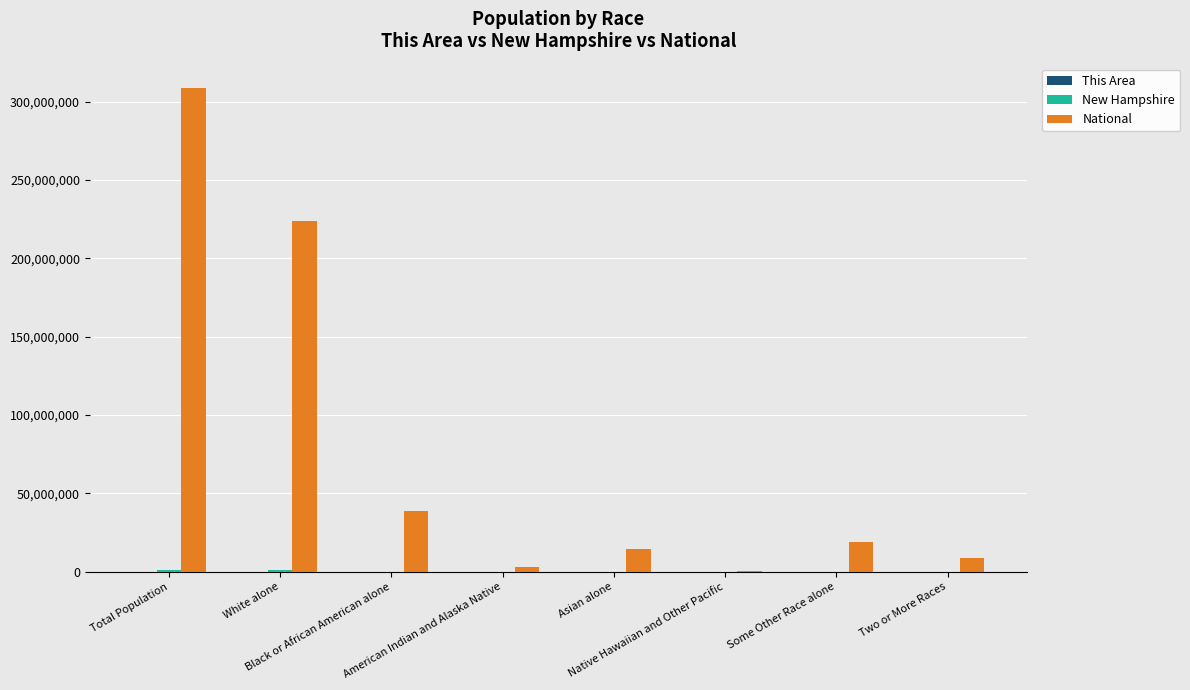

What is the sum of the National values at Asian alone and Some Other Race alone?

33781620